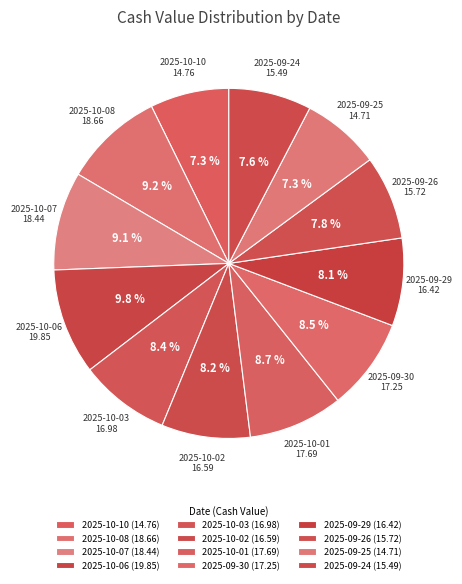

Count the number of slices in the pie.

12